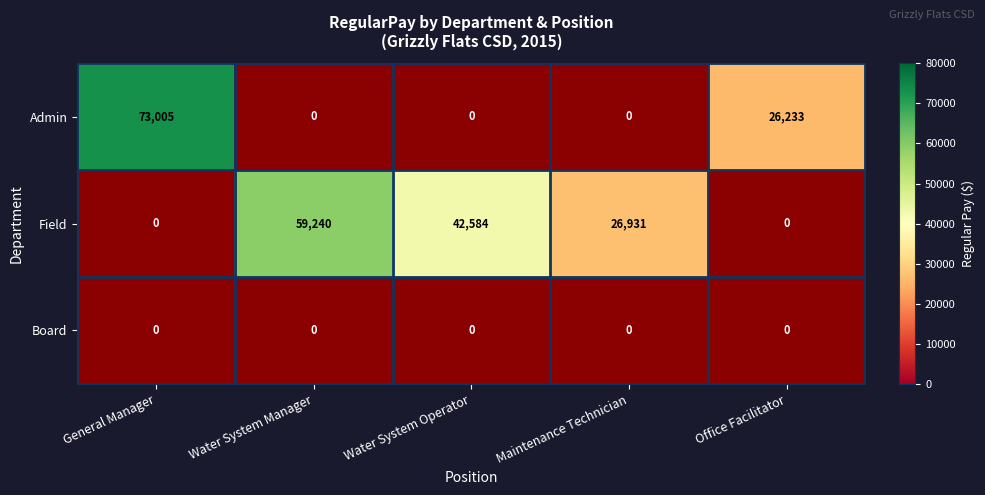

Is it true that Admin equals 73005 at General Manager?

True